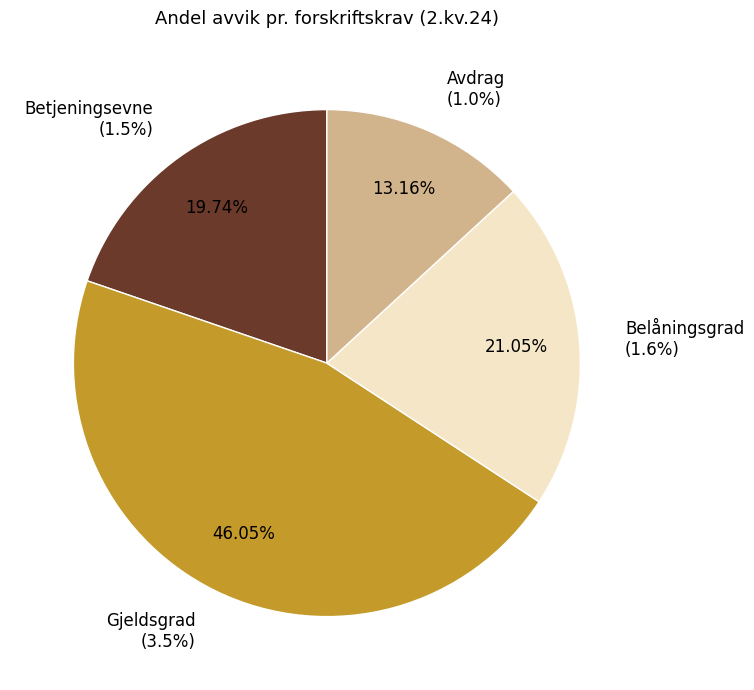

Is it true that Gjeldsgrad is 54% of the pie?

False